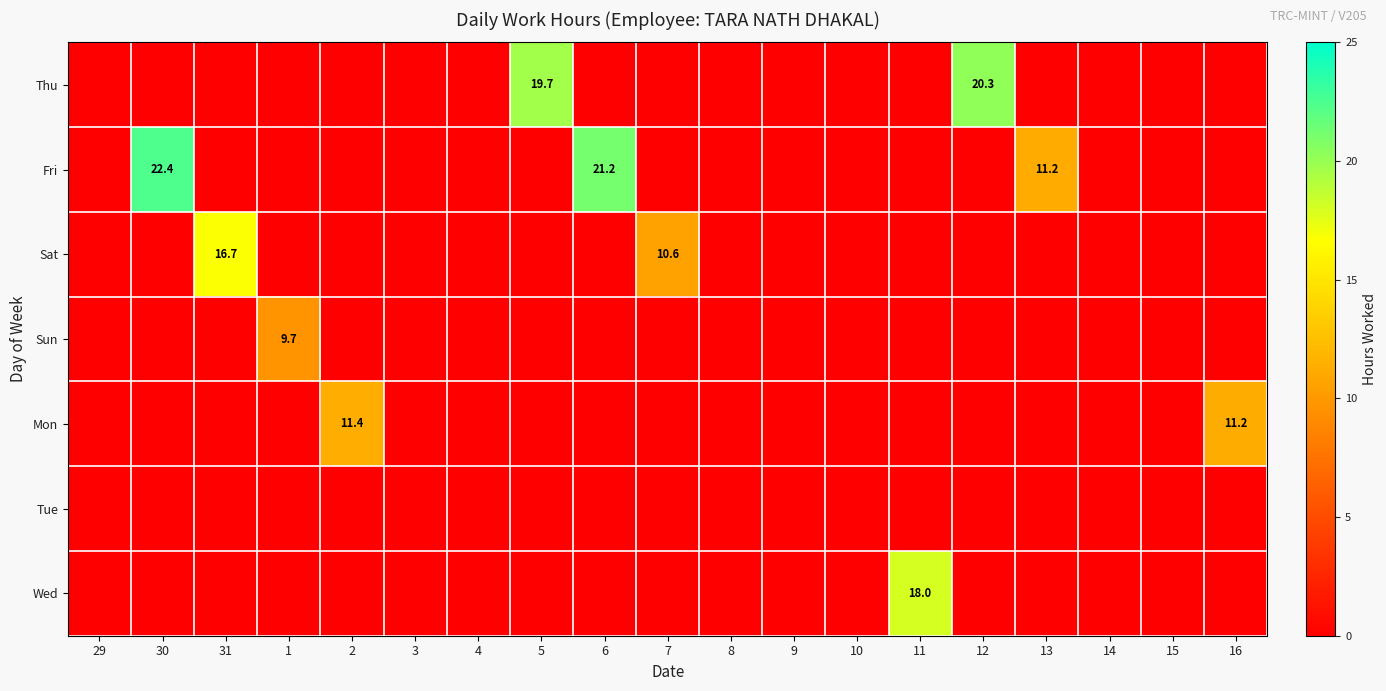

The value of Fri at 13 is 17.6. True or false?

False